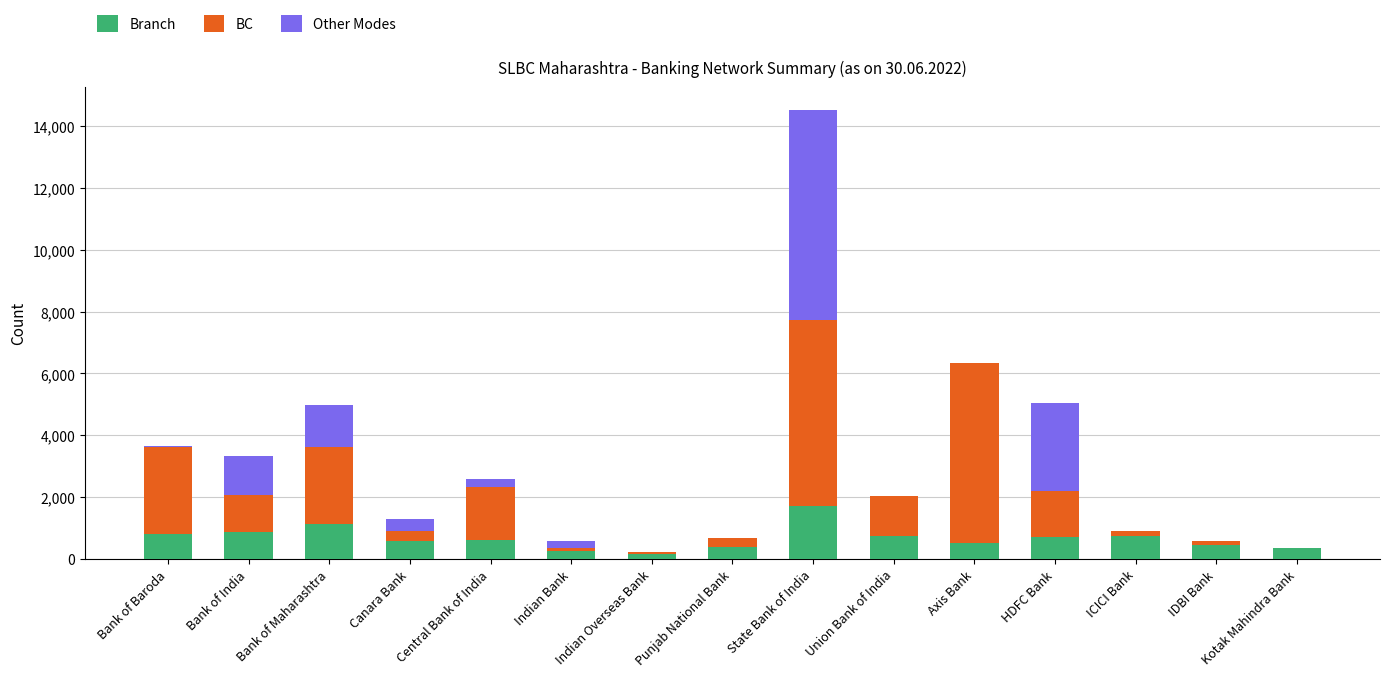

What is the highest value of the Branch series?

1724